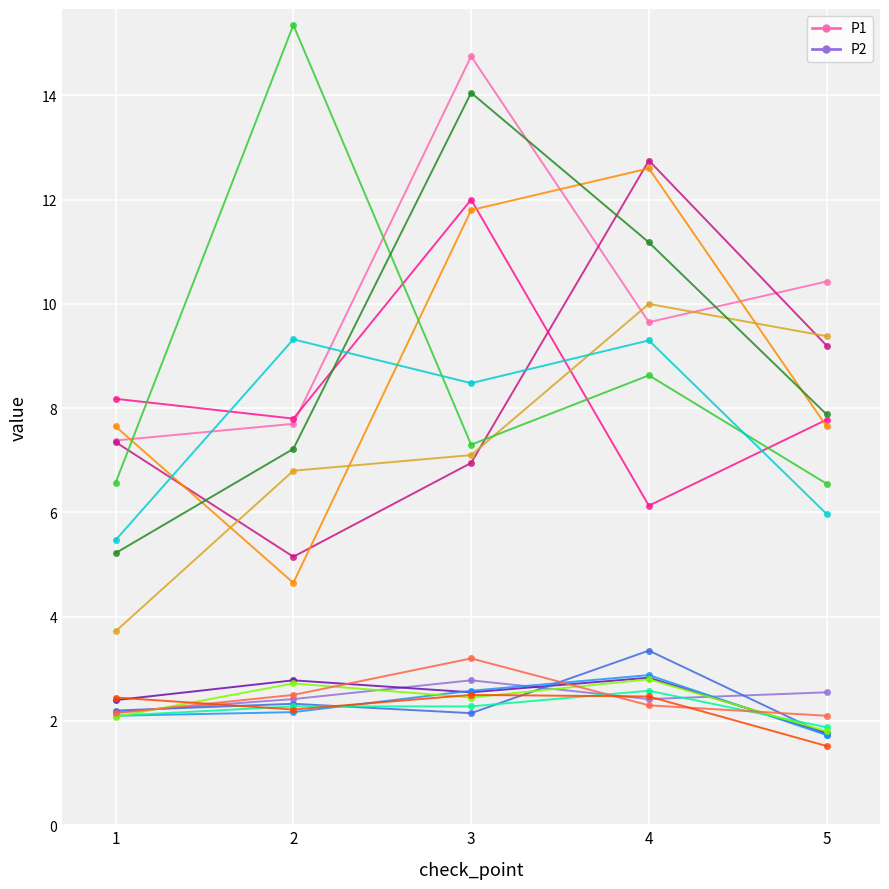

True or false: P2_1 has a value of 2.5 at 5.

True